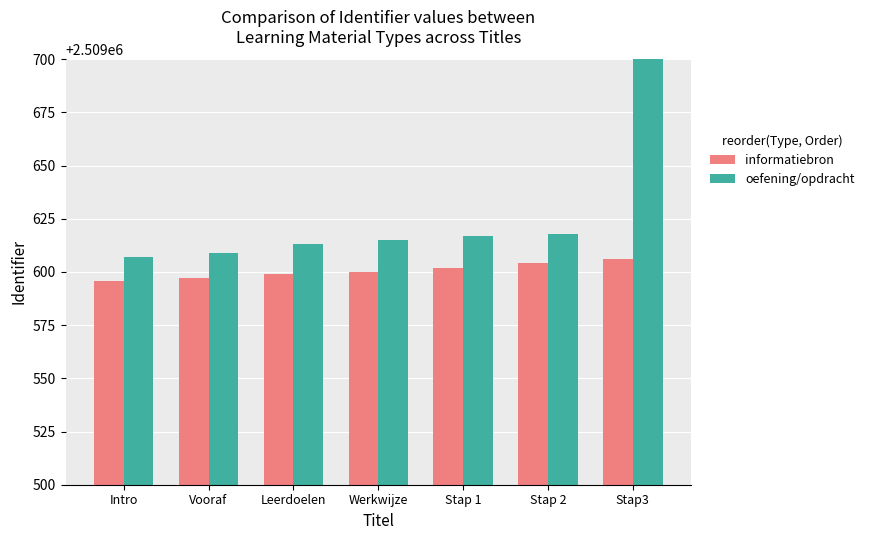

True or false: oefening/opdracht has a value of 3518936 at Leerdoelen.

False